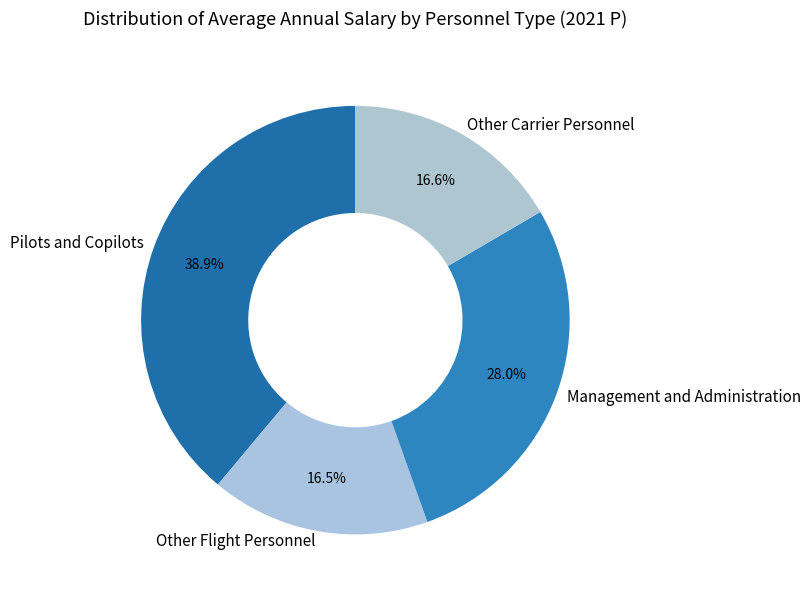

To the nearest percent, what is the difference between the Management and Administration and Other Carrier Personnel slice percentages?

11%